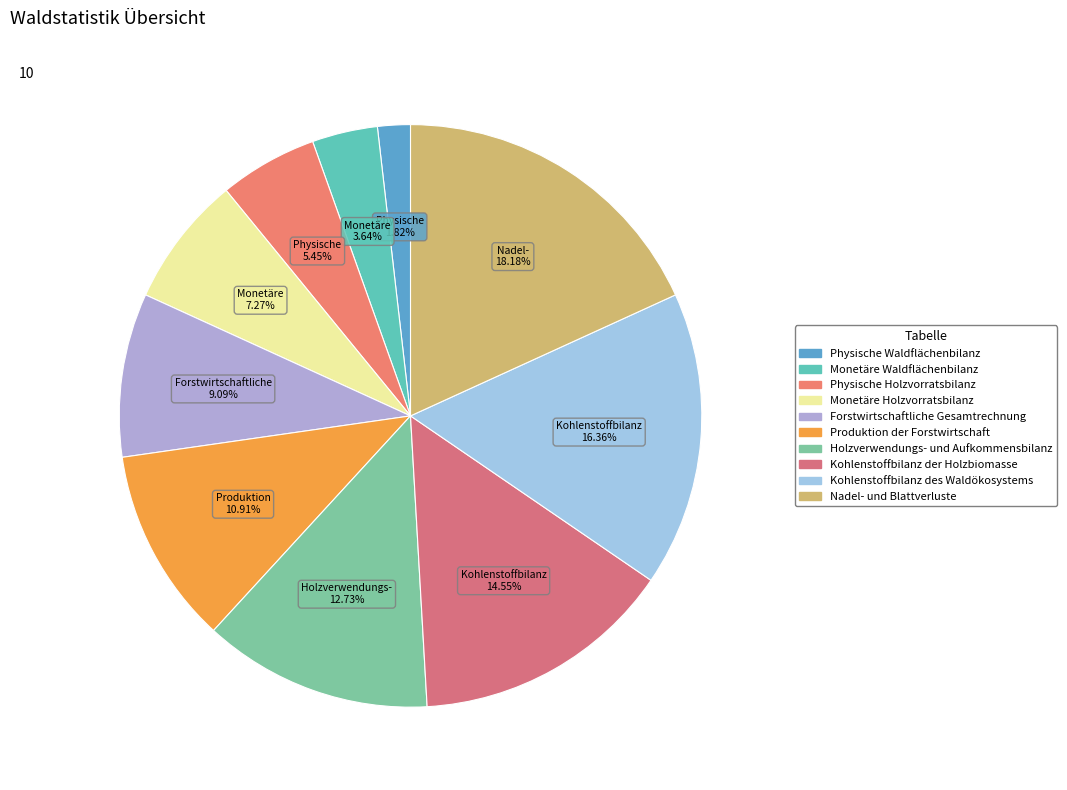

What percentage is the Physische Holzvorratsbilanz slice, to the nearest percent?

5%